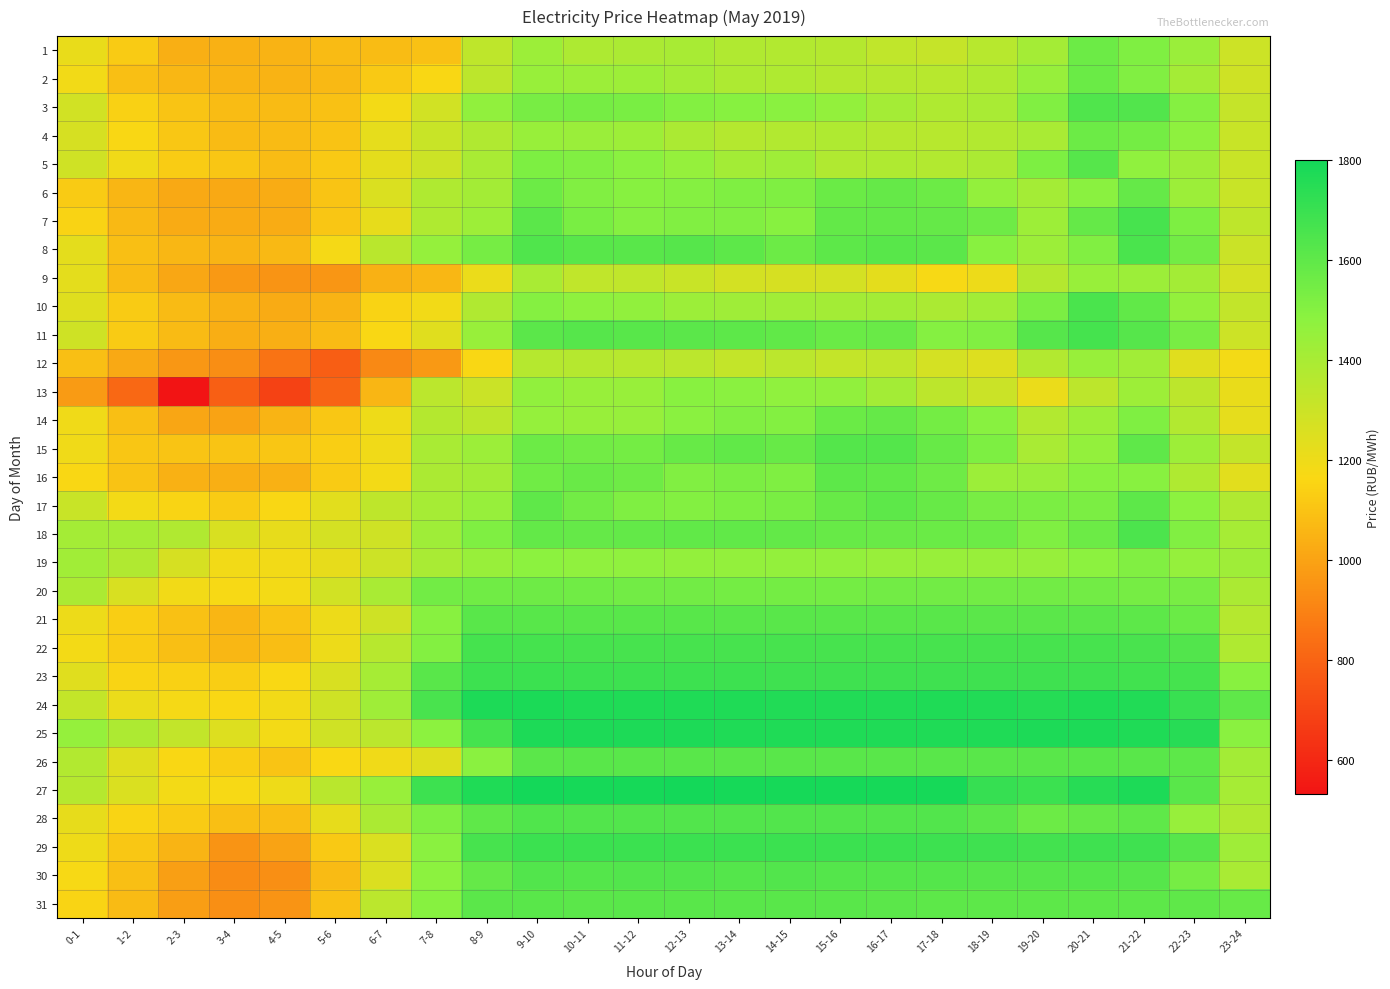

What is the difference between the highest and lowest values at 11-12?

463.1